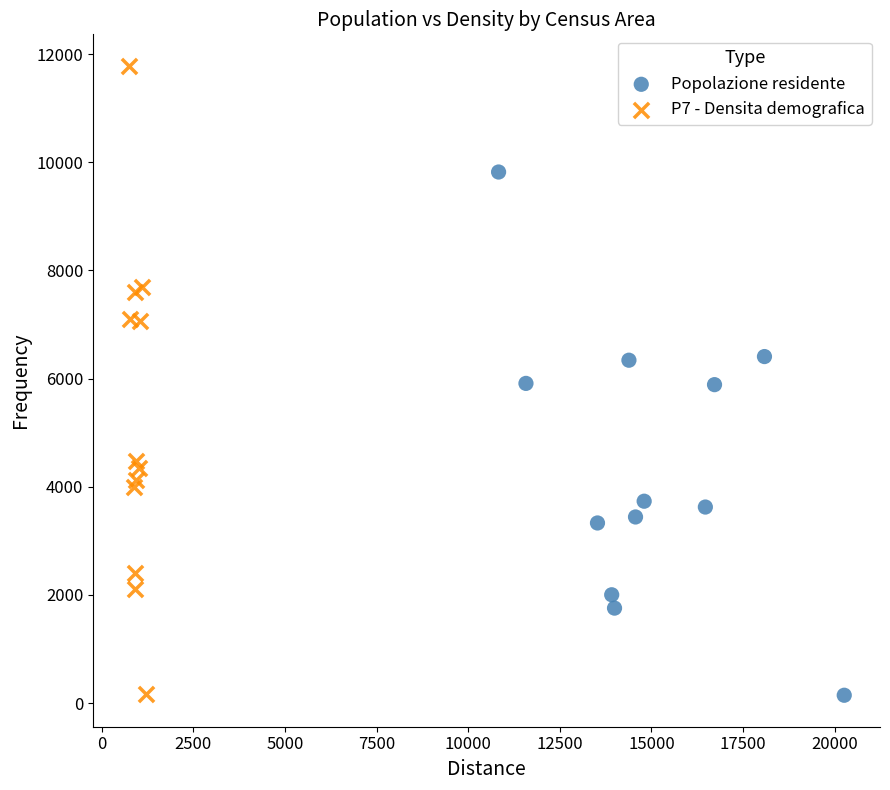

Which series has the widest spread of Y values?

P7 - Densita demografica